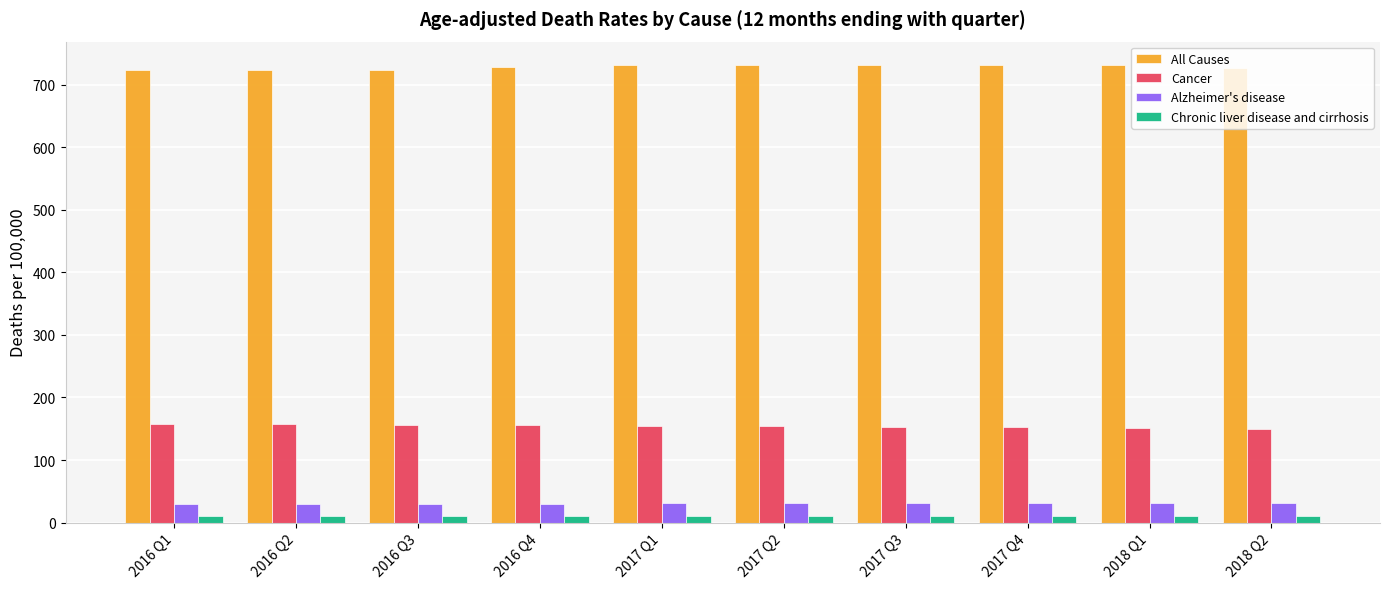

What is the total value across all series at 2016 Q1?

921.7